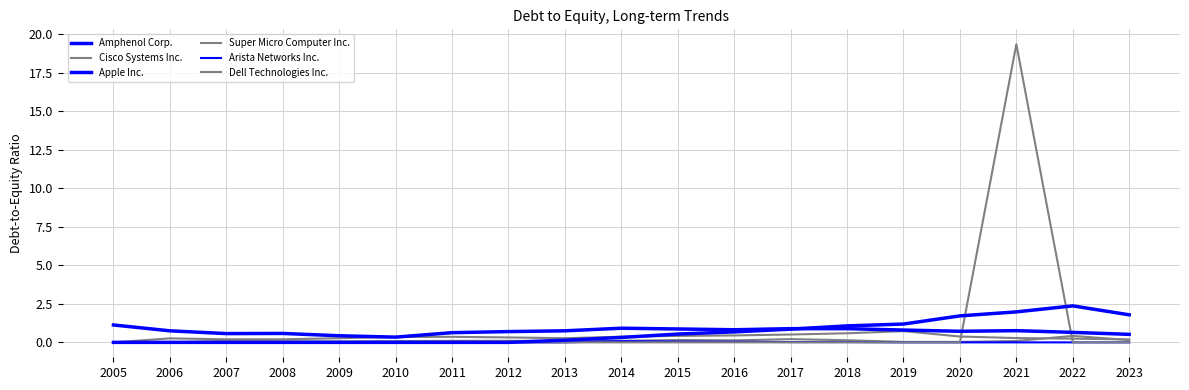

How many lines are shown in the chart?

6